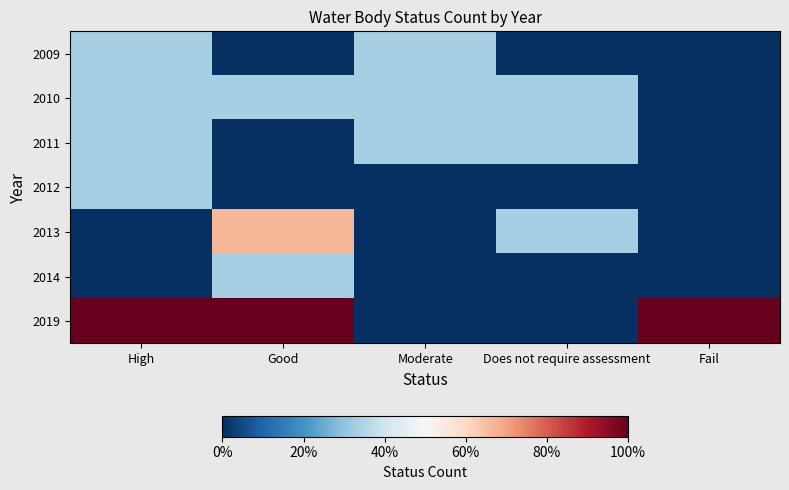

What is the greatest value displayed?

3